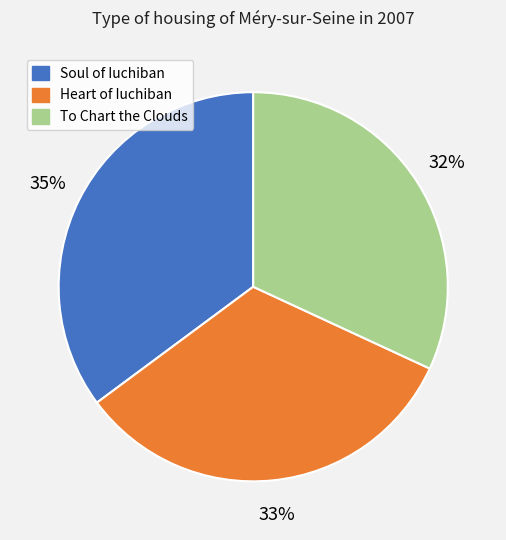

To the nearest percent, what is the average slice percentage?

33%